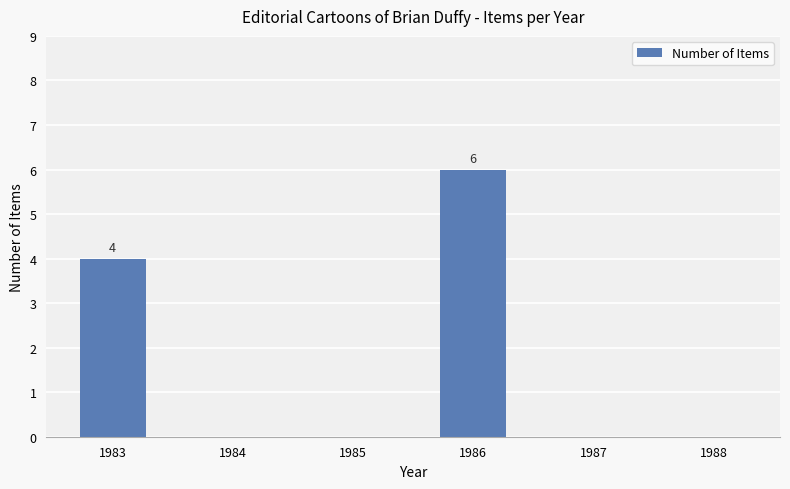

At which category does the chart reach its peak across all series?

1986